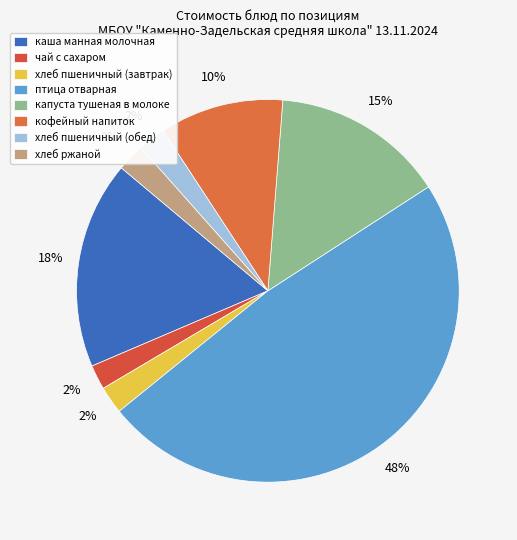

To the nearest percent, what is the difference between the птица отварная and капуста тушеная в молоке slice percentages?

34%